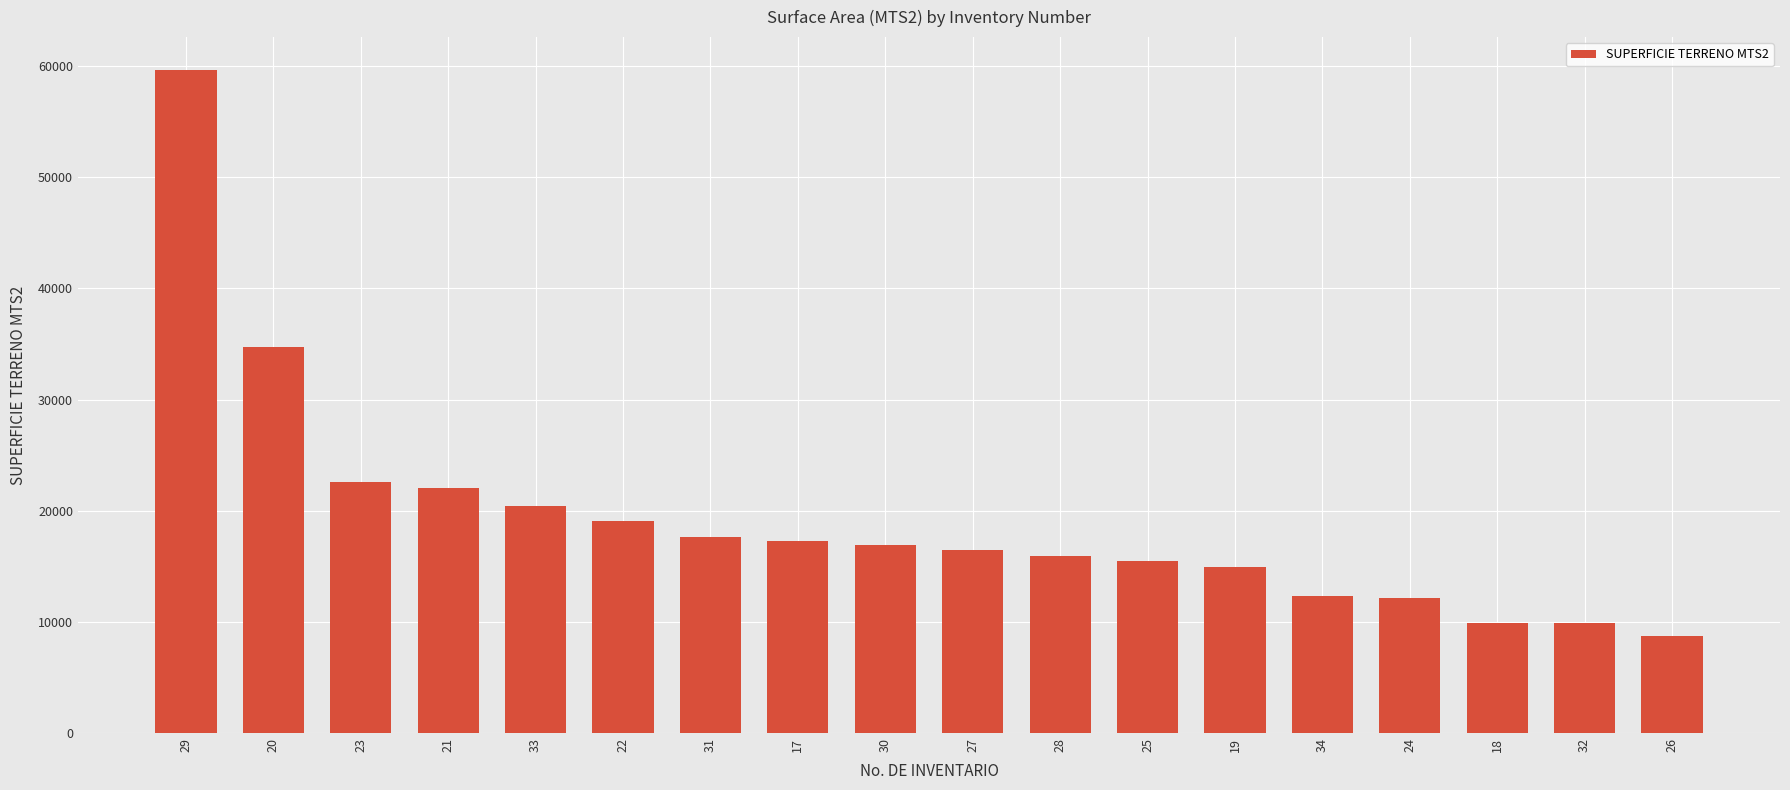

What is the label of the 4th bar from the left?

21